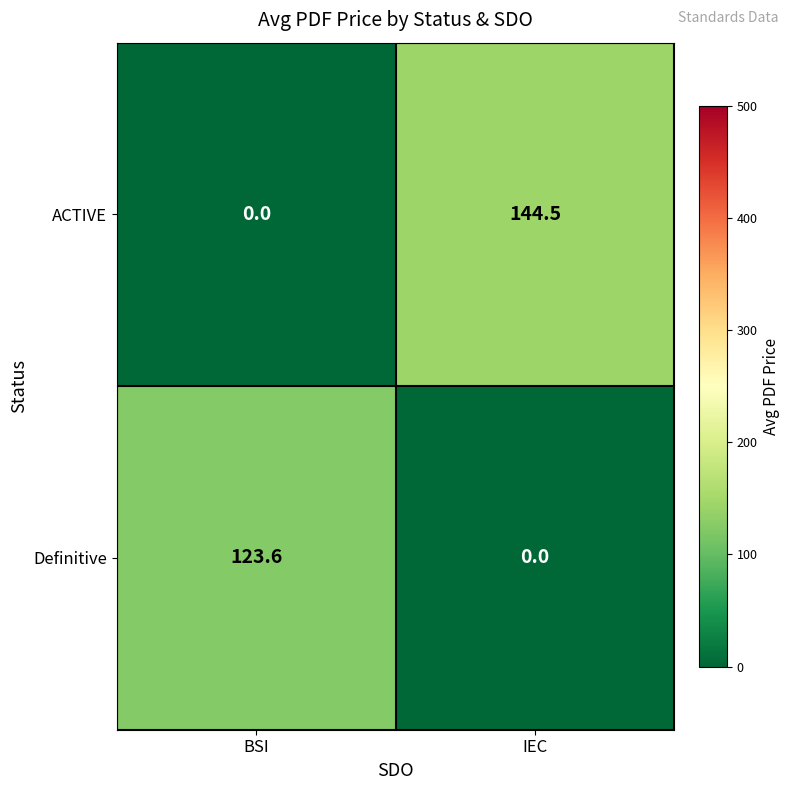

Which series has the largest total across all categories?

ACTIVE